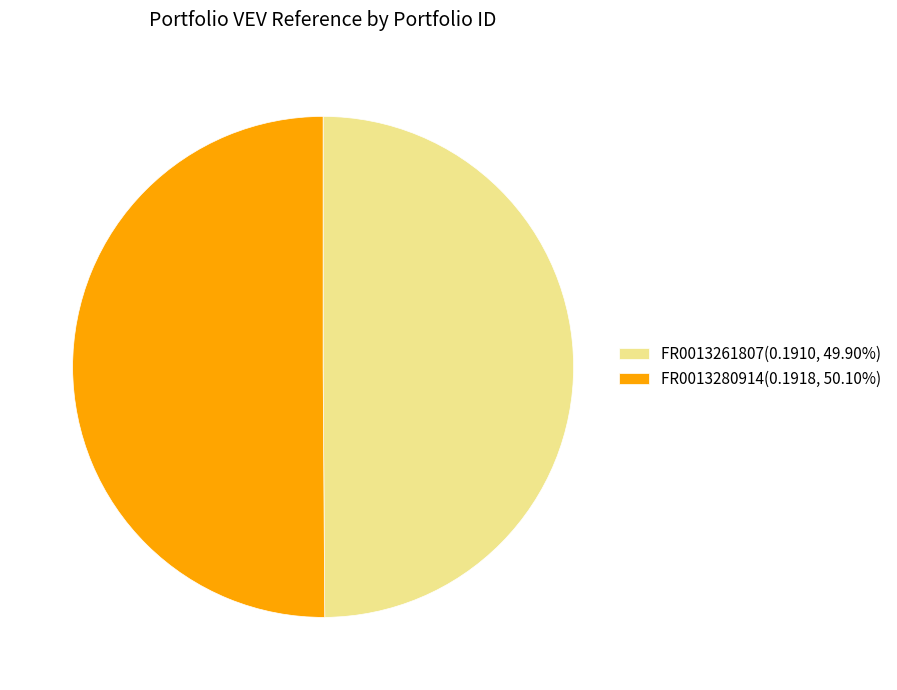

Is the sum of FR0013261807(0.1910, 49.90%) and FR0013280914(0.1918, 50.10%) greater than half?

Yes